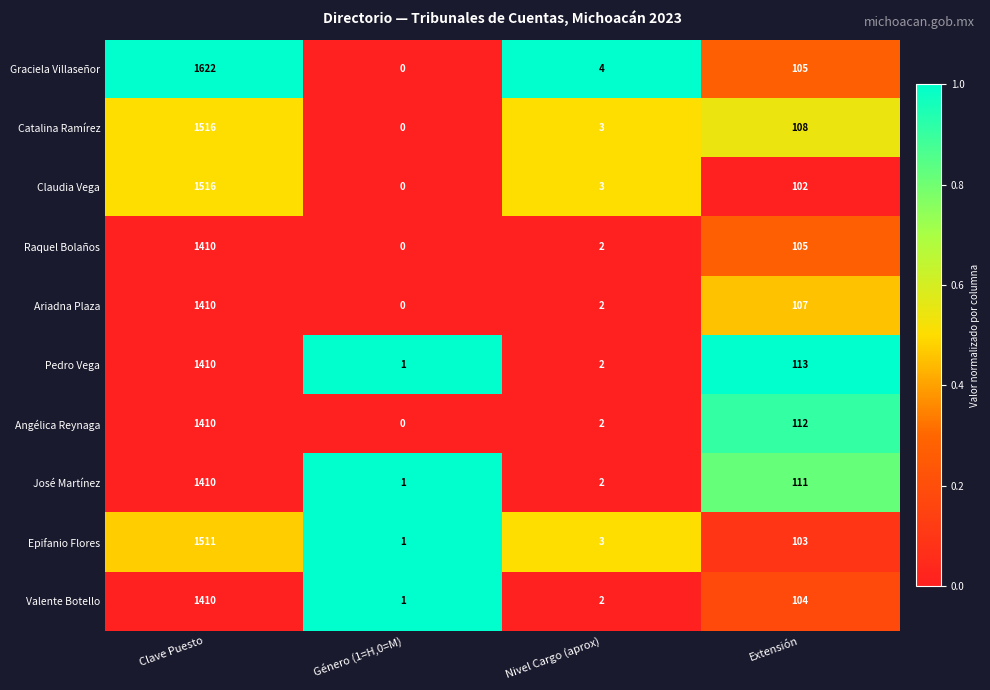

List the labels in order of Ariadna Plaza value, largest first.

Clave Puesto, Extensión, Nivel Cargo (aprox), Género (1=H,0=M)